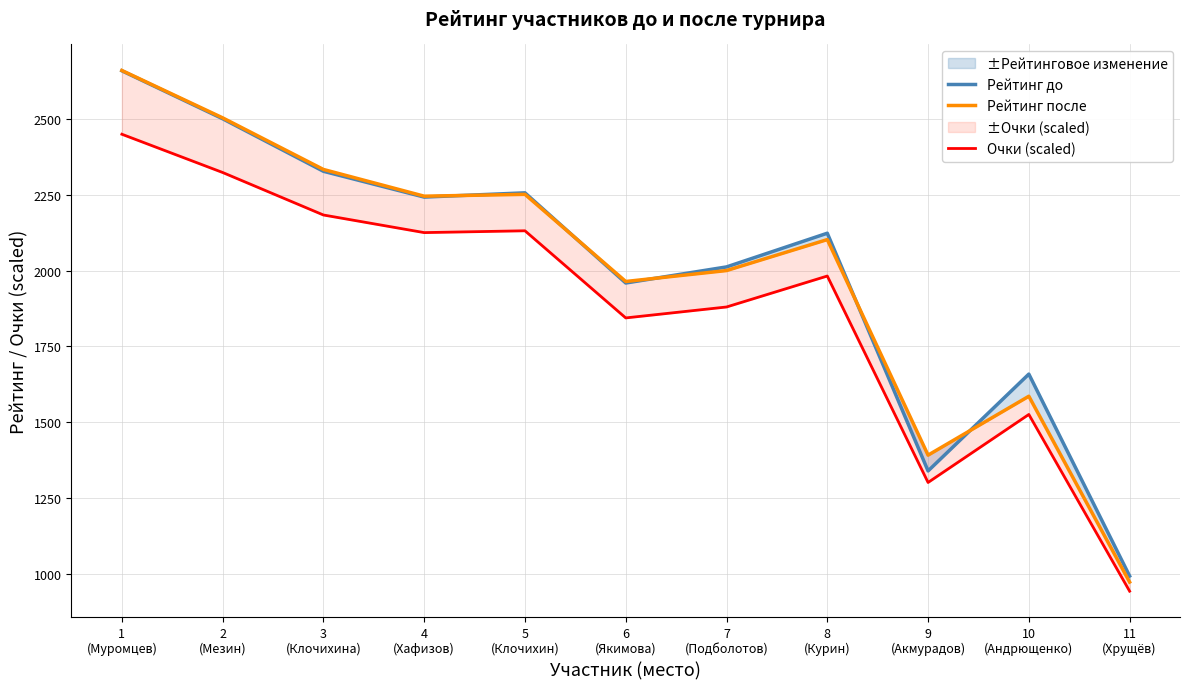

What is the sum of the Очки (scaled) values at 9
(Акмурадов) and 2
(Мезин)?

3625